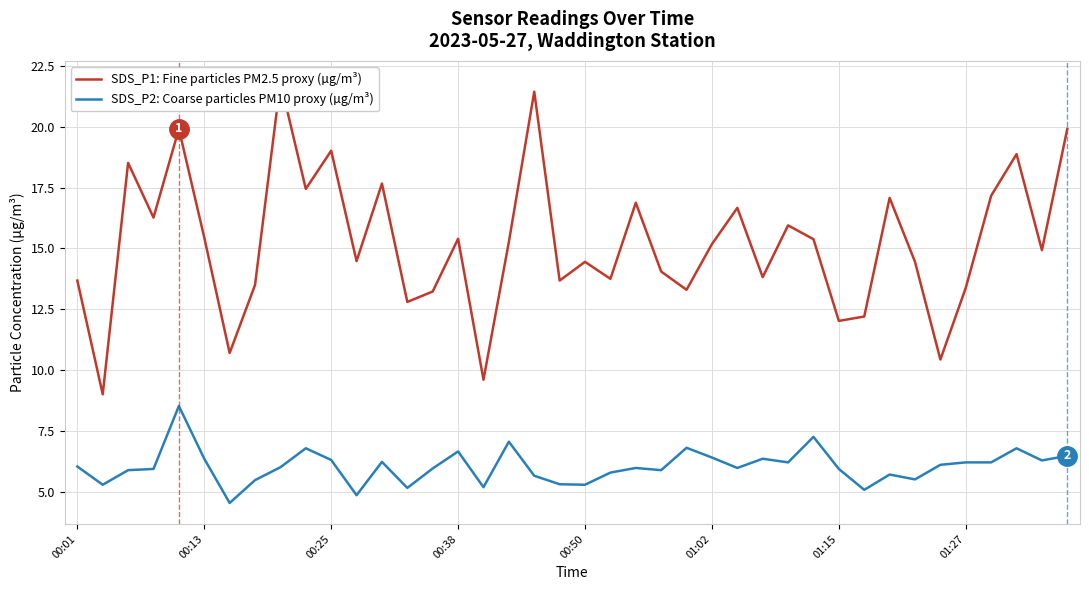

What is the difference between the SDS_P2: Coarse particles PM10 proxy (µg/m³) values at 39 and 32?

0.8